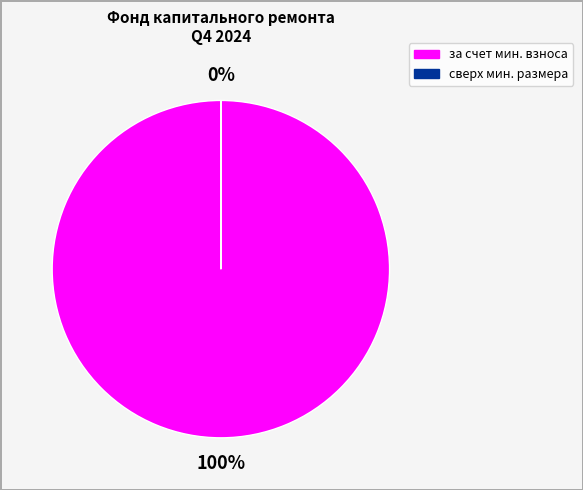

To the nearest percent, what portion does за счет минимального взноса represent?

100%